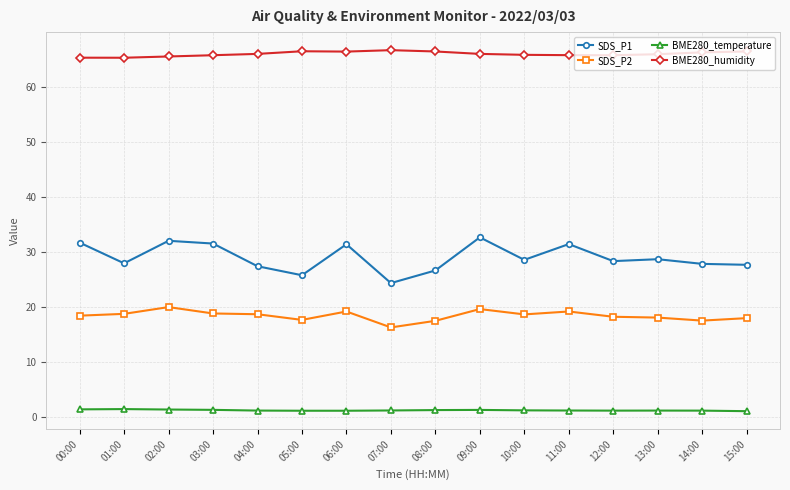

Which series has the widest spread of values?

SDS_P1